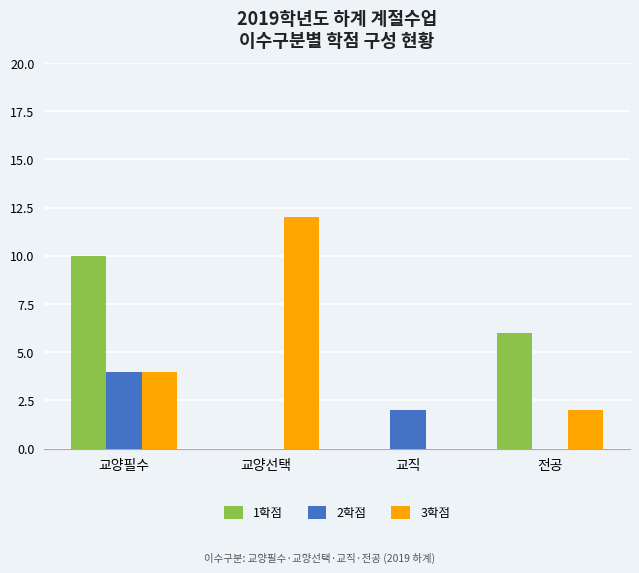

Reading right to left, what are all the values shown in this chart?

1학점: 6	0	0	10
2학점: 0	2	0	4
3학점: 2	0	12	4